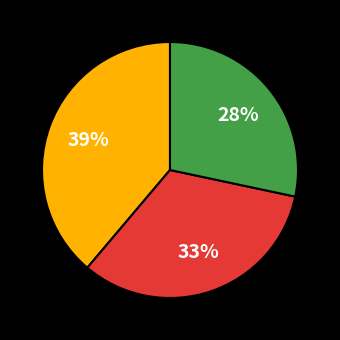

Does any single category account for the majority?

No